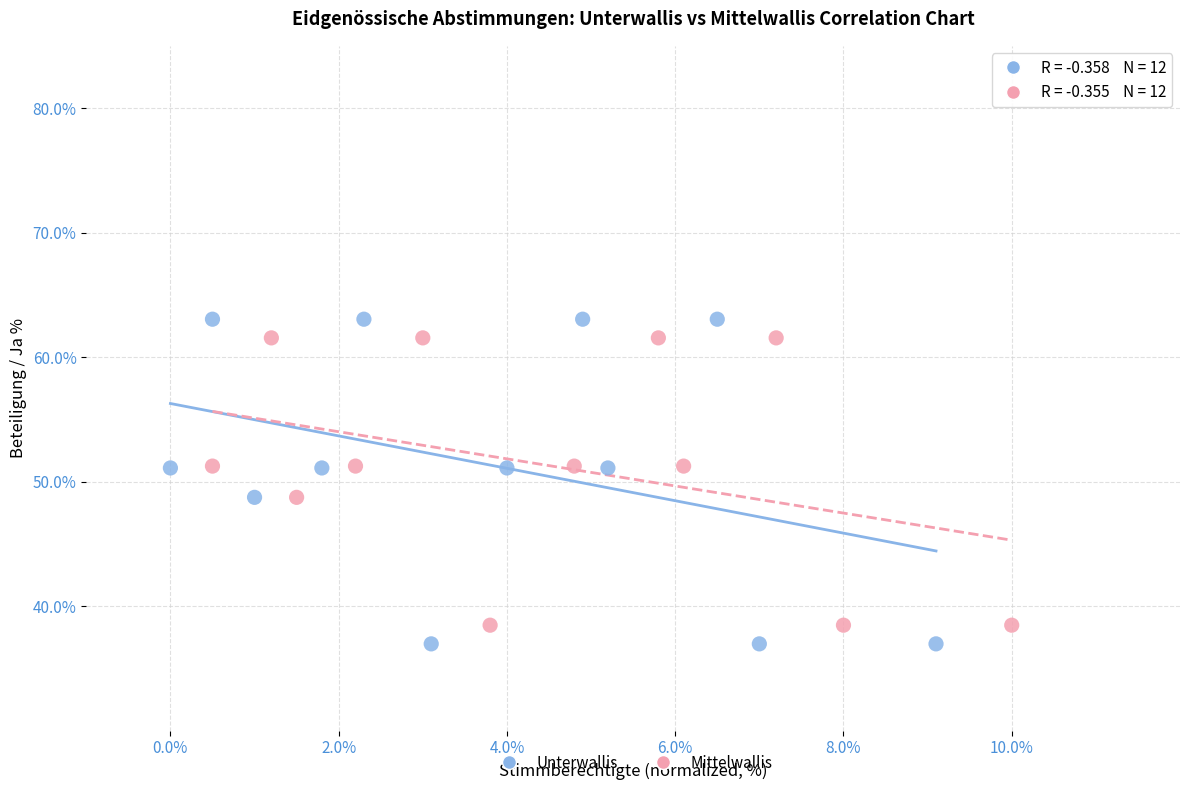

Which series has the widest spread of Y values?

Unterwallis